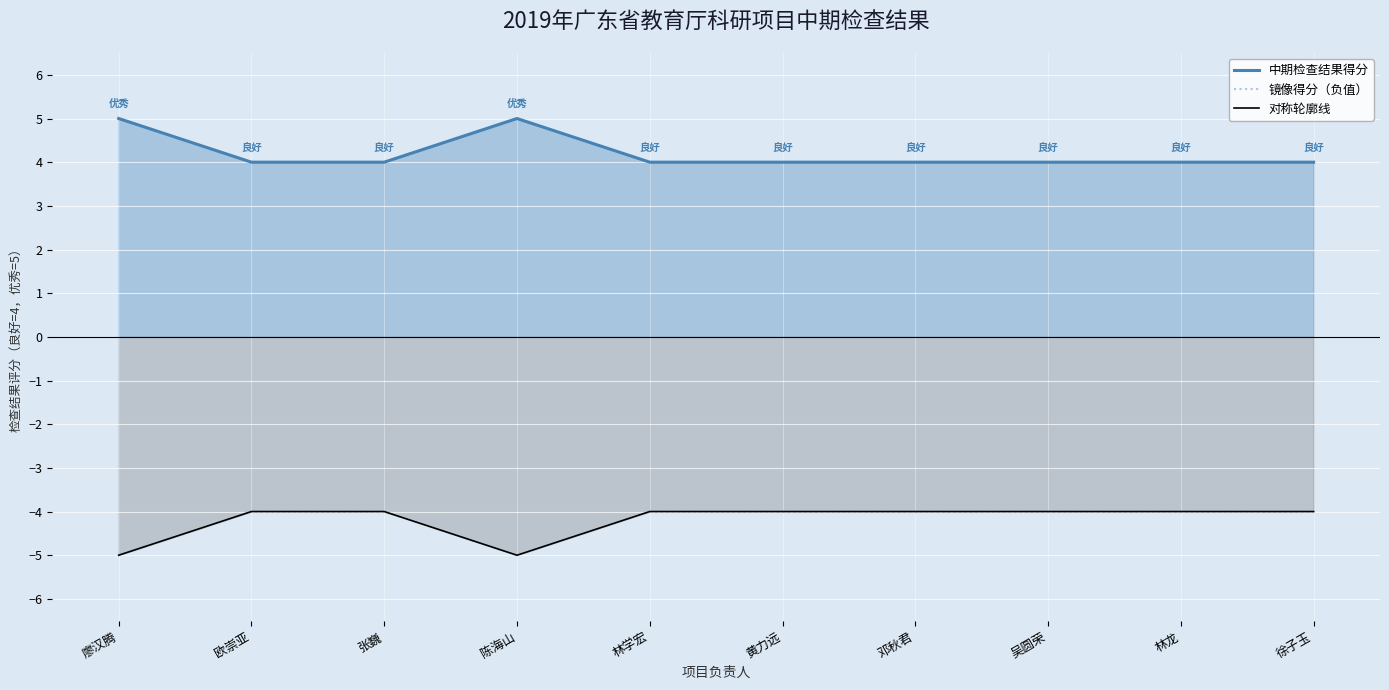

Which category has the highest value in the 中期检查结果得分 series?

廖汉腾